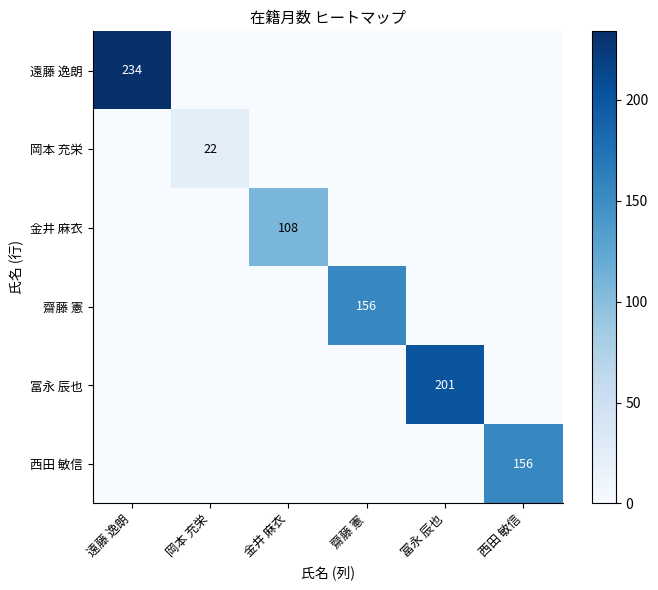

At how many categories does at least one series exceed 178?

2